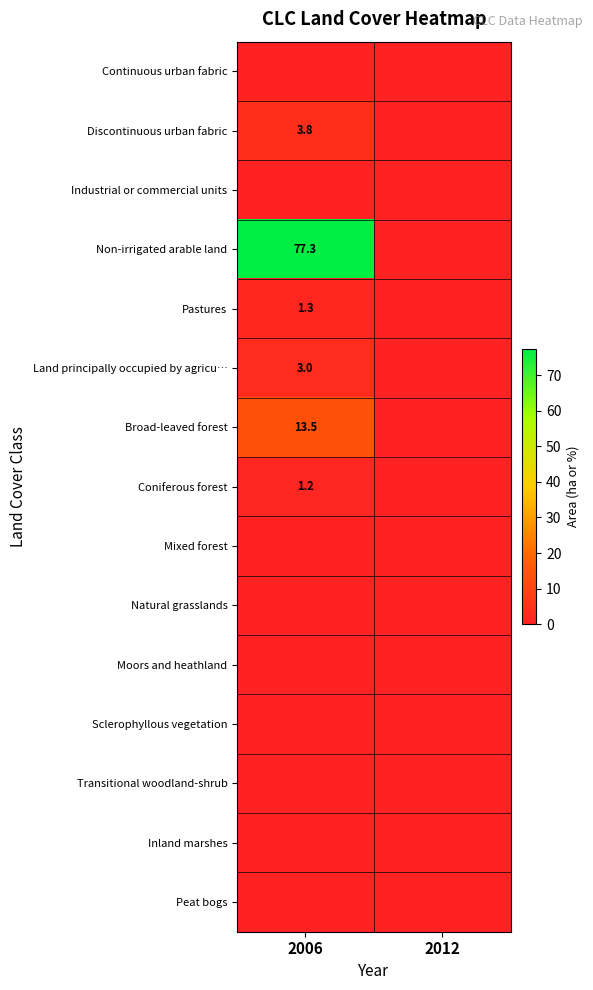

Is it true that Land principally occupied by agricu… equals 3.0 at 2006?

True